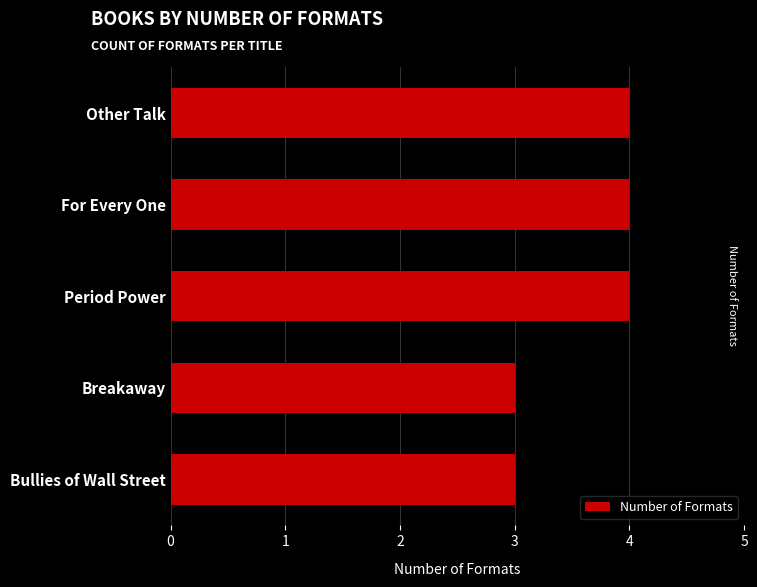

What is the greatest value displayed?

4